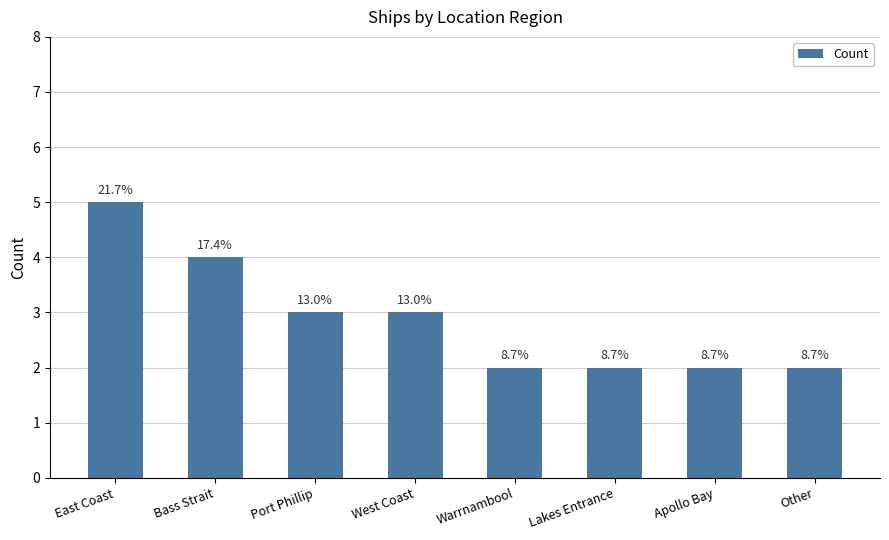

What is the maximum value shown in the chart?

5